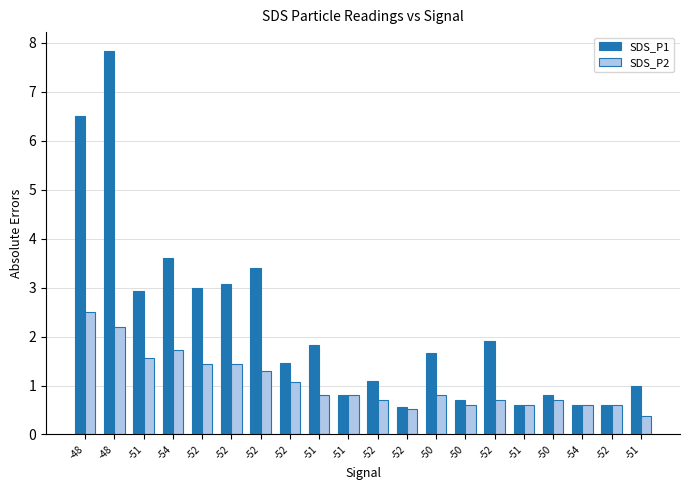

What are all the series names shown in the legend?

SDS_P1, SDS_P2